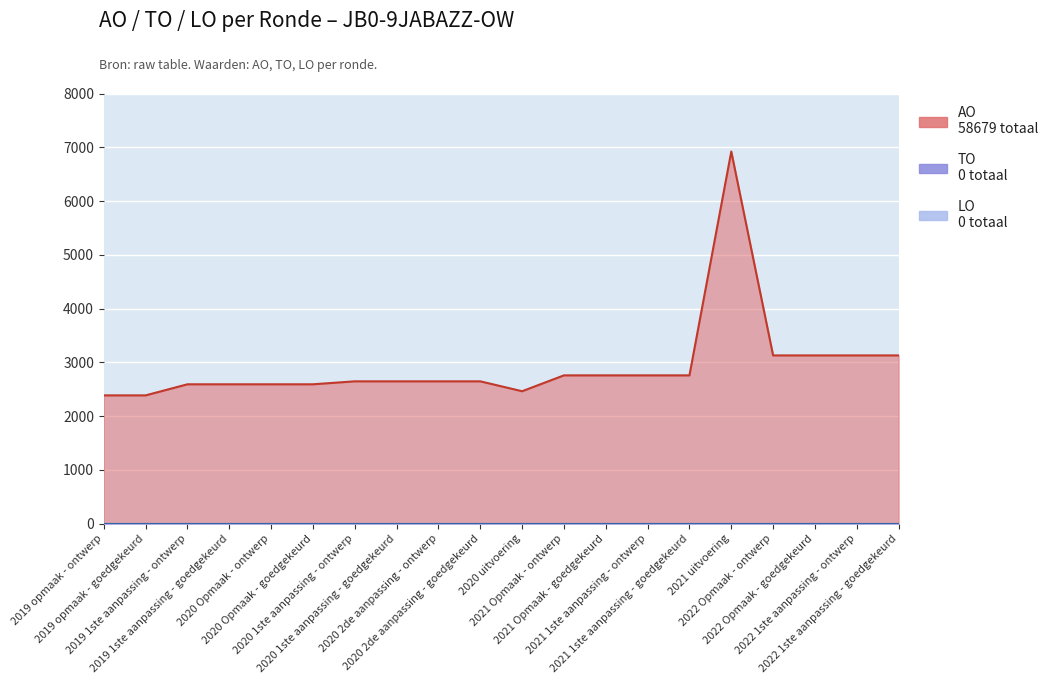

At which label is TO closest to 0?

2019 opmaak - ontwerp